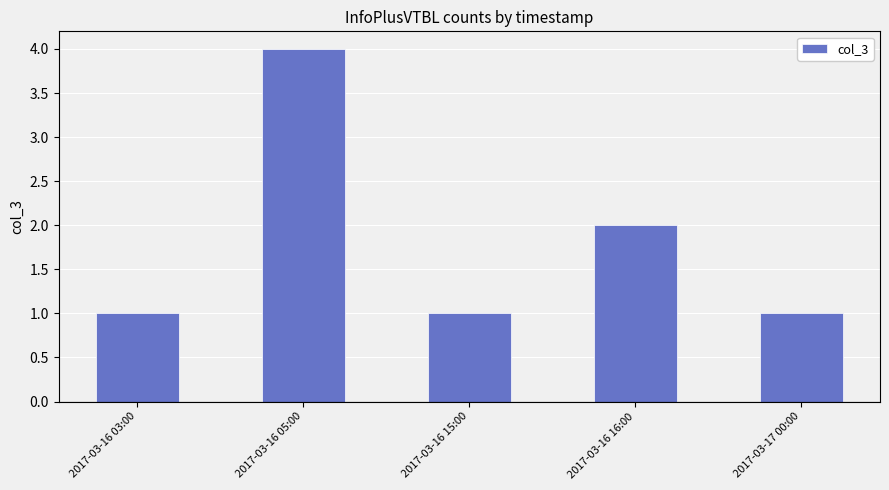

Reading left to right, what are all the values shown in this chart?

2017-03-16 03:00=1	2017-03-16 05:00=4	2017-03-16 15:00=1	2017-03-16 16:00=2	2017-03-17 00:00=1